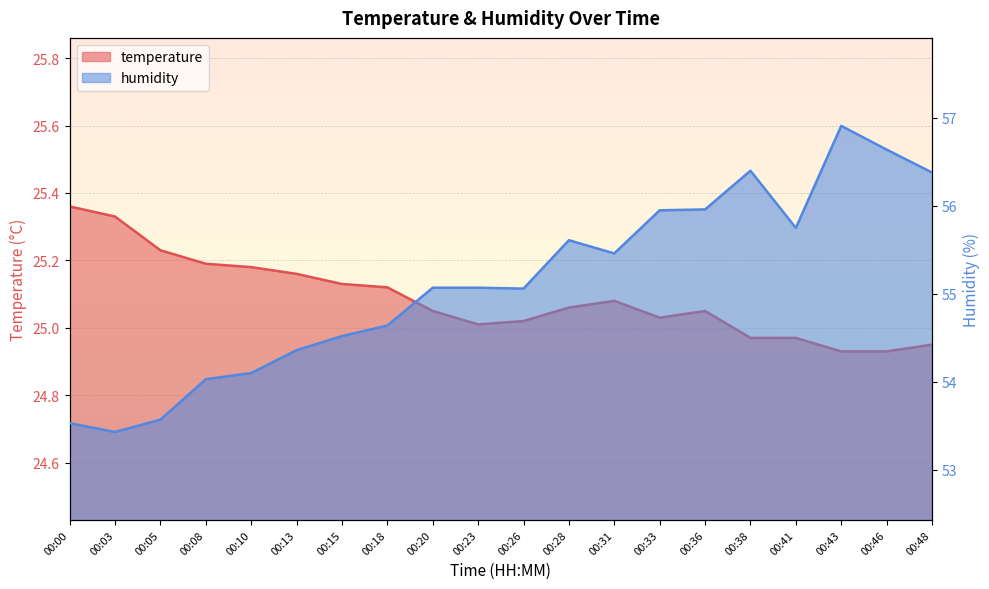

True or false: temperature and humidity cross at least once.

False